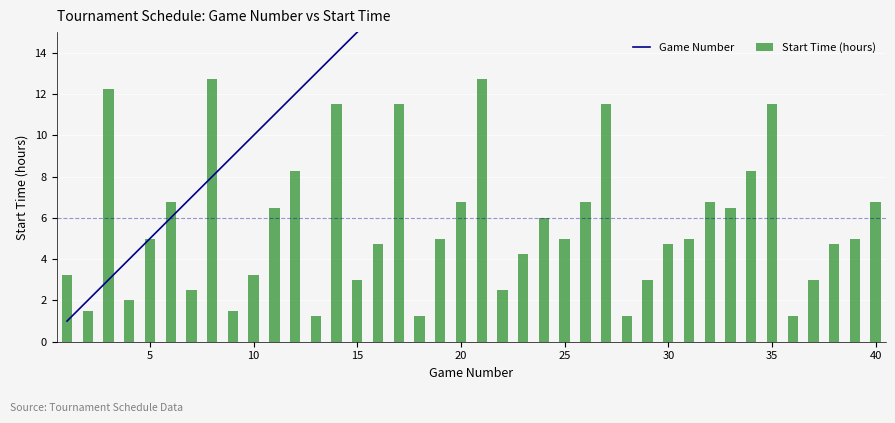

Is it true that Start Time (hours) equals 4.9 at 15?

False